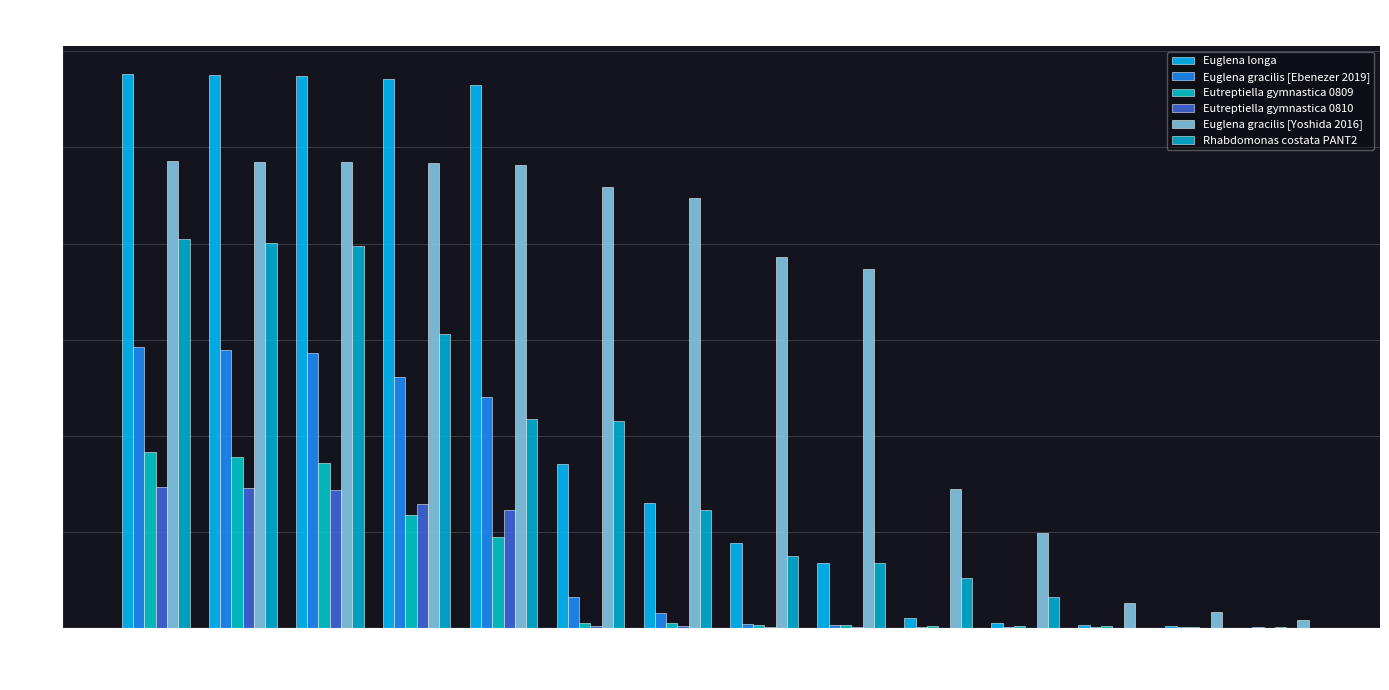

Which series has the largest total across all categories?

Euglena gracilis [Yoshida 2016]